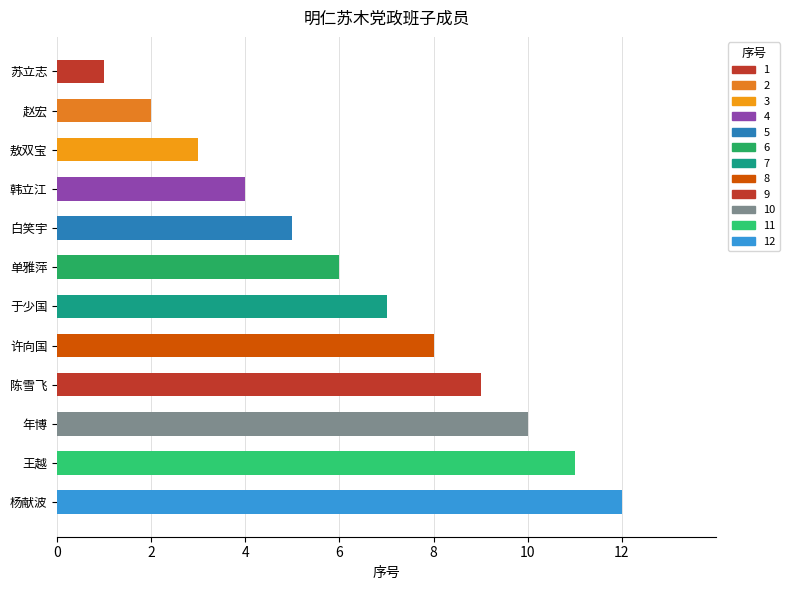

Rank the categories by value from highest to lowest.

杨献波, 王越, 年博, 陈雪飞, 许向国, 于少国, 单雅萍, 白笑宇, 韩立江, 敖双宝, 赵宏, 苏立志